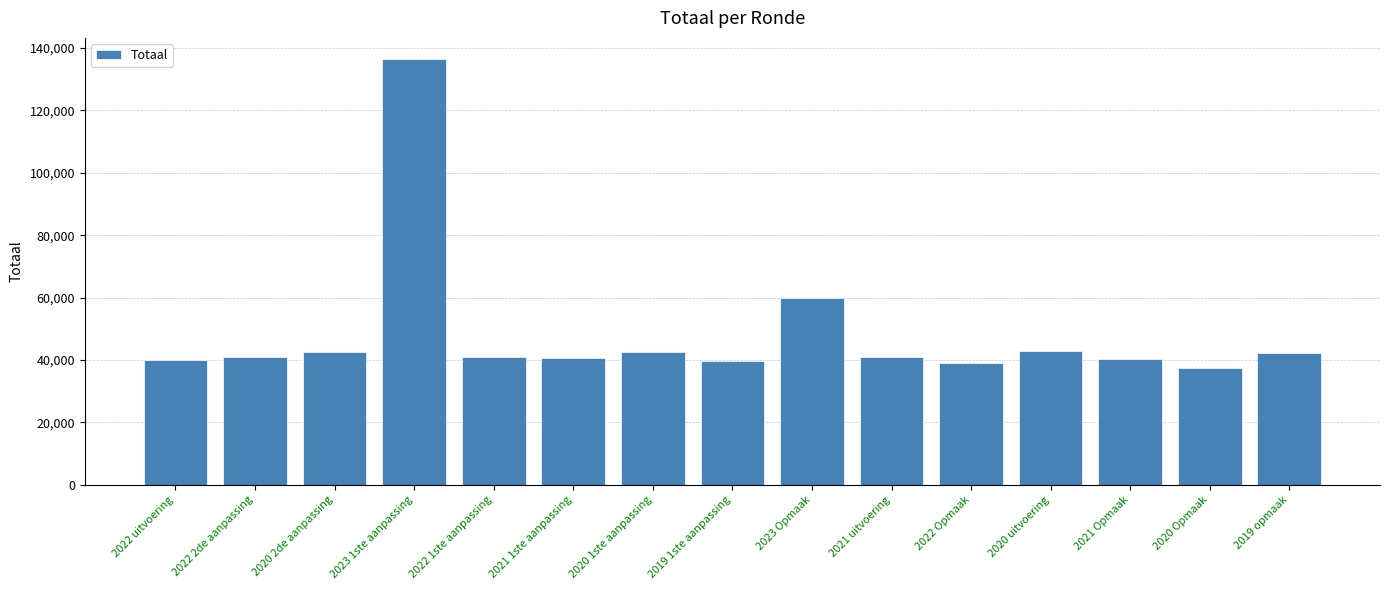

How many values are below 40904?

7